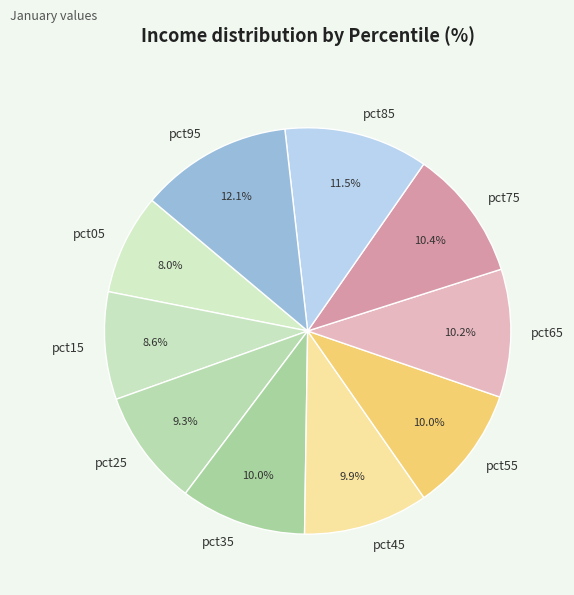

How many segments does this pie chart have?

10